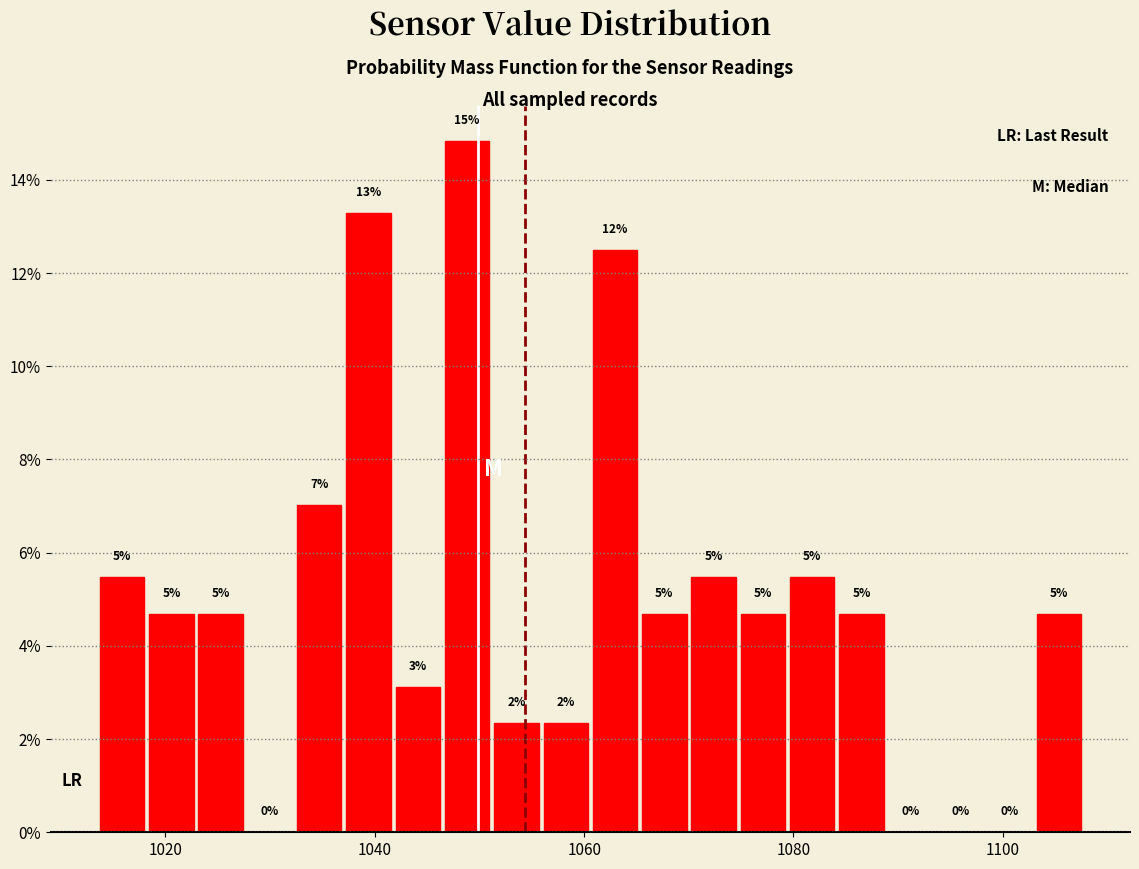

Around what value on the x-axis is the tallest bar? Give the approximate position of its centre, as read against the axis.

1048